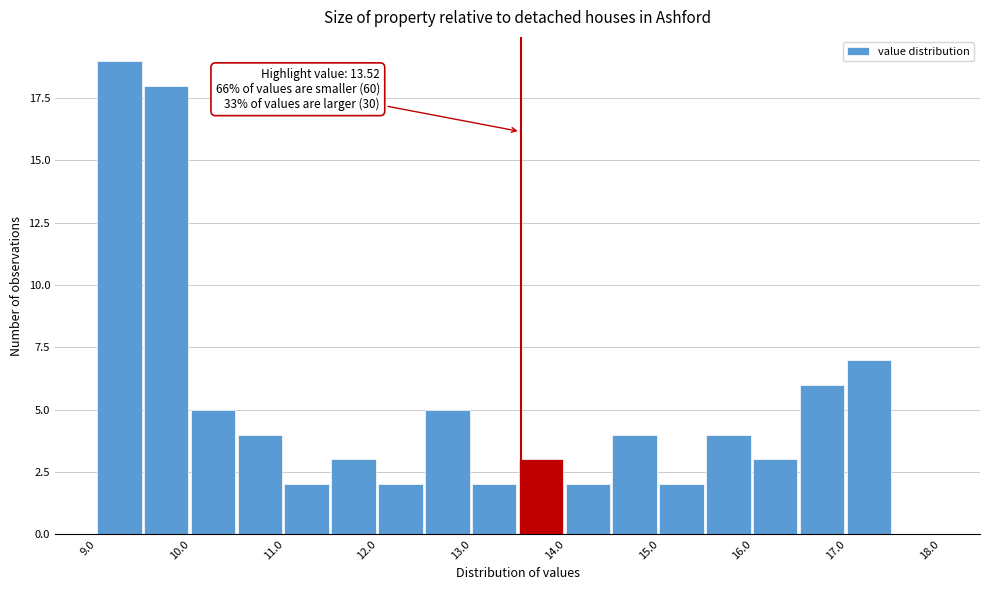

Which range on the x-axis has the tallest bar?

9.0 to 9.5